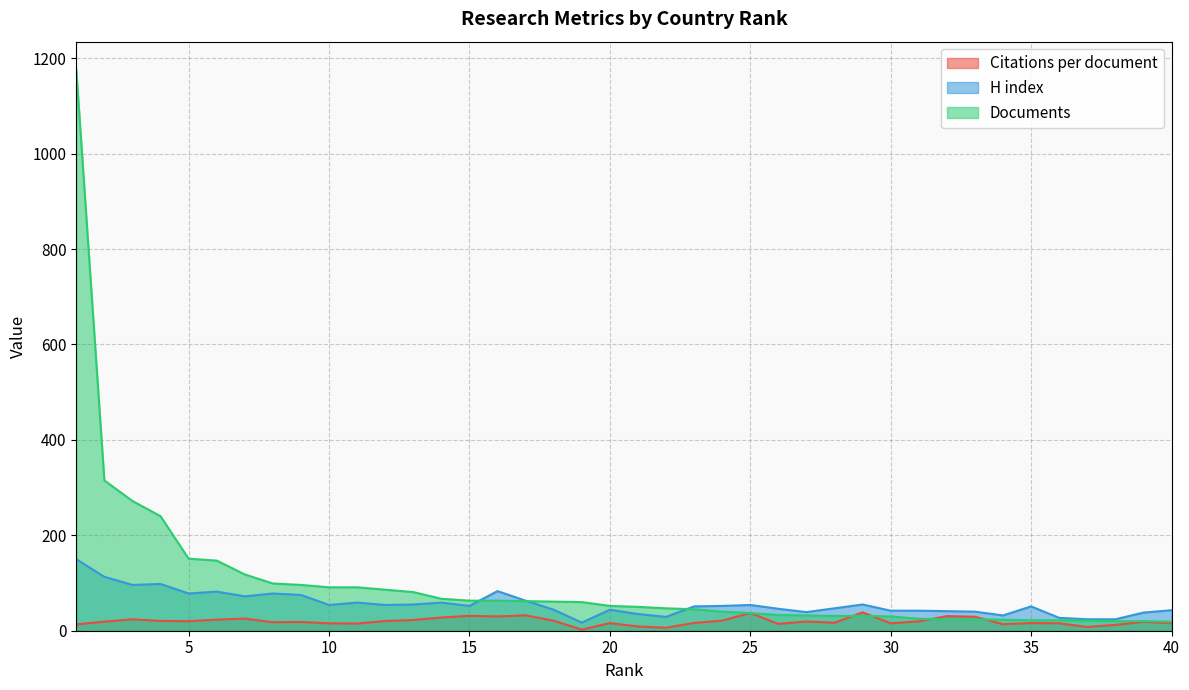

What are all the series names shown in the legend?

Citations per document, H index, Documents